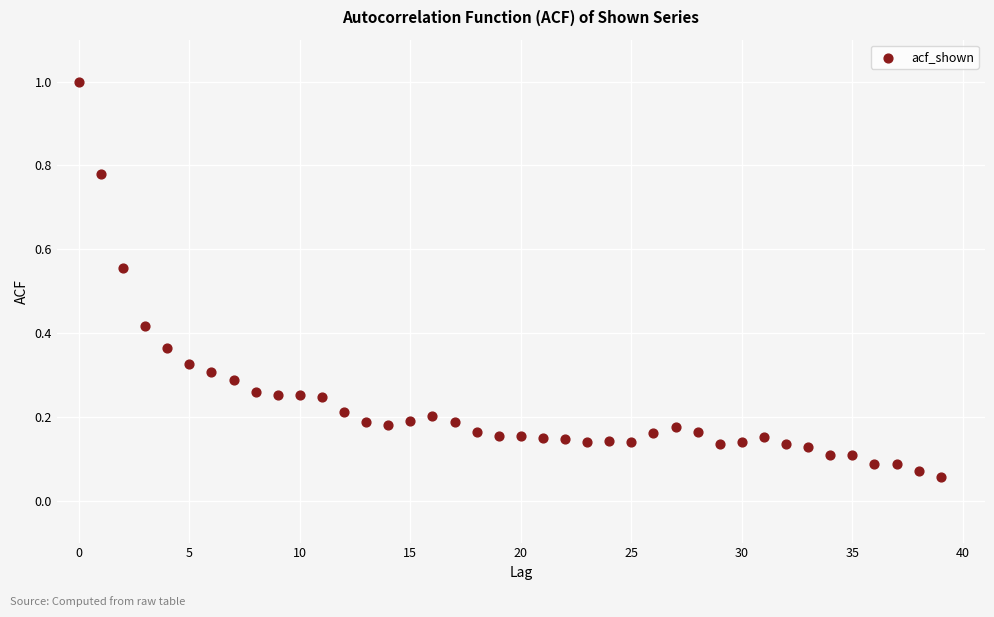

What is the range of Y values (max minus min)?

0.9